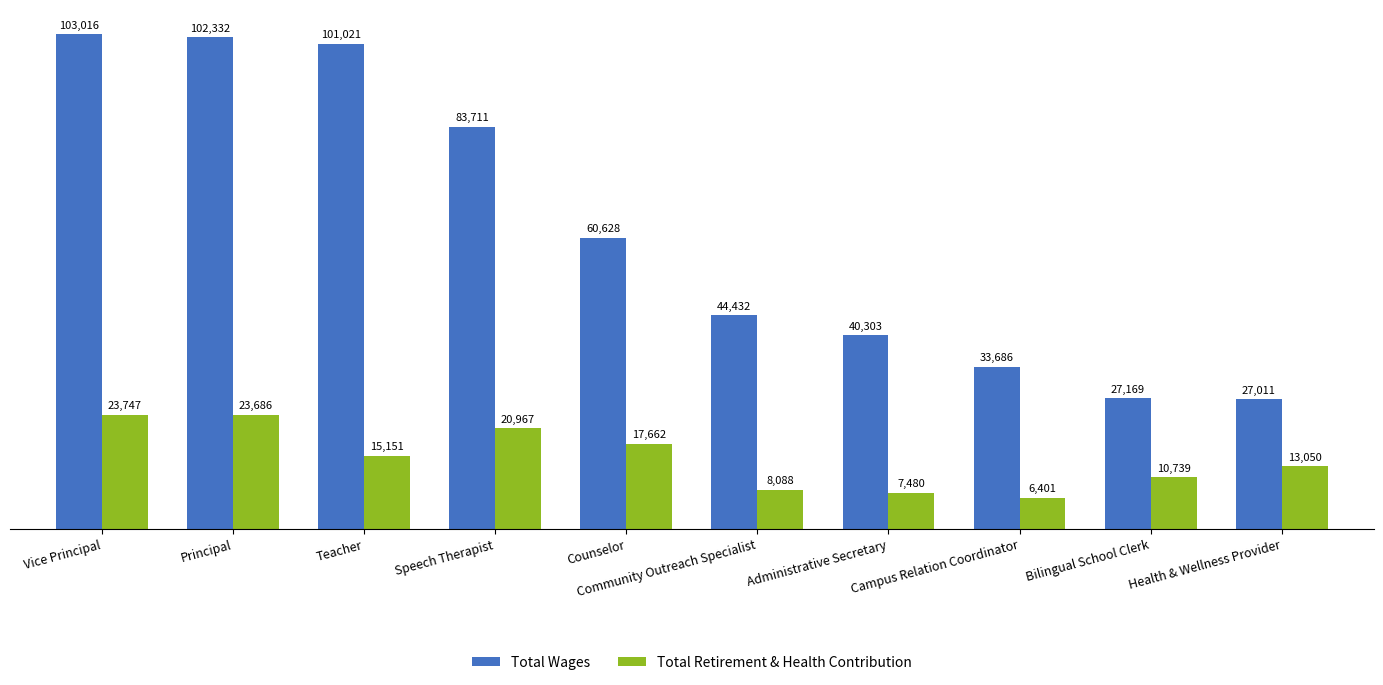

How many distinct data groups are displayed?

2